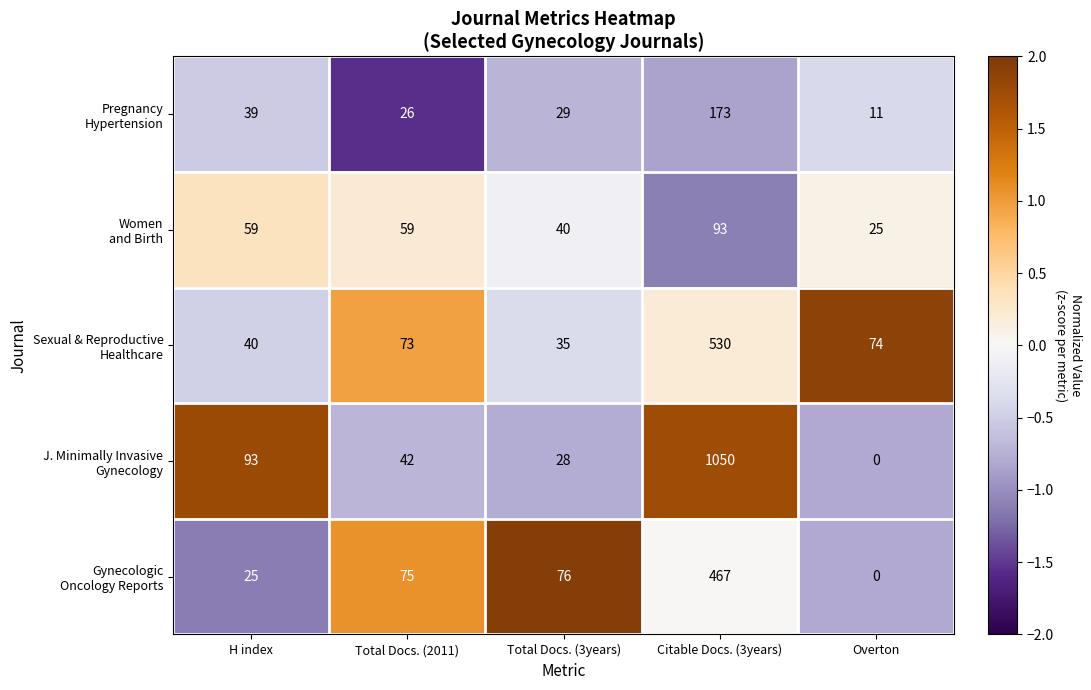

At which category does the chart reach its peak across all series?

Citable Docs. (3years)